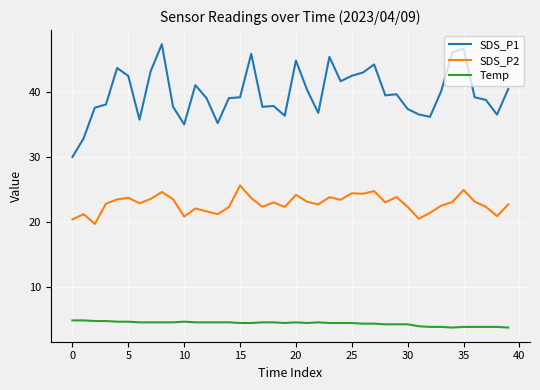

Which series has the widest spread of values?

SDS_P1